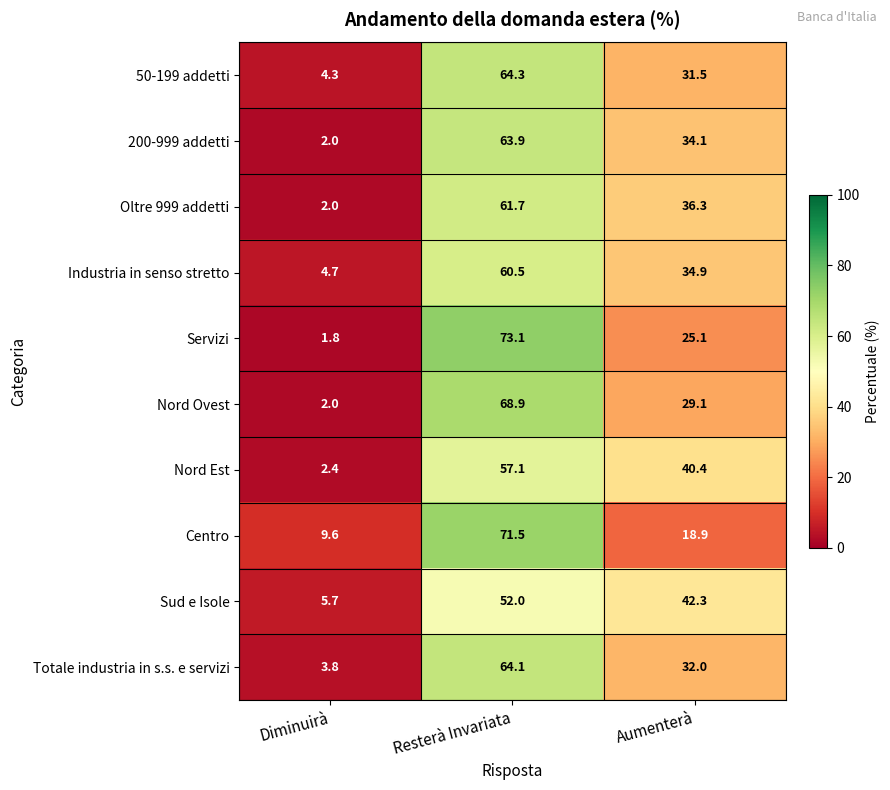

Which label corresponds to the largest value in the chart?

Resterà Invariata